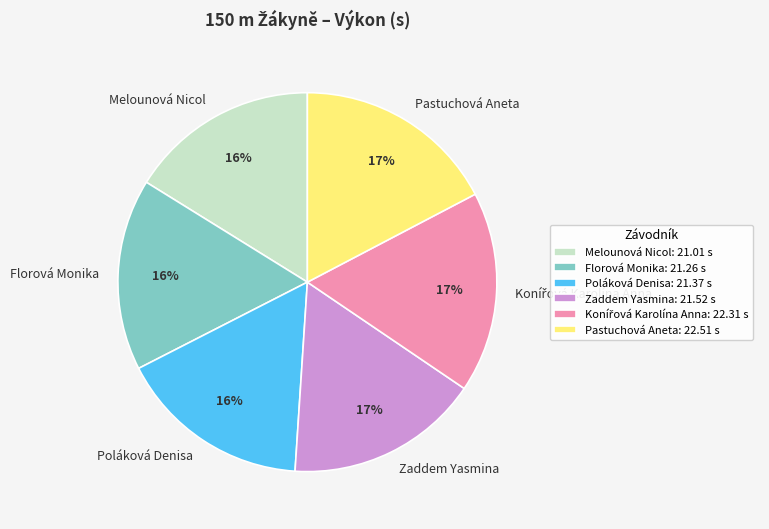

Approximately how many times larger is the value at Florová Monika compared to Pastuchová Aneta?

0.9